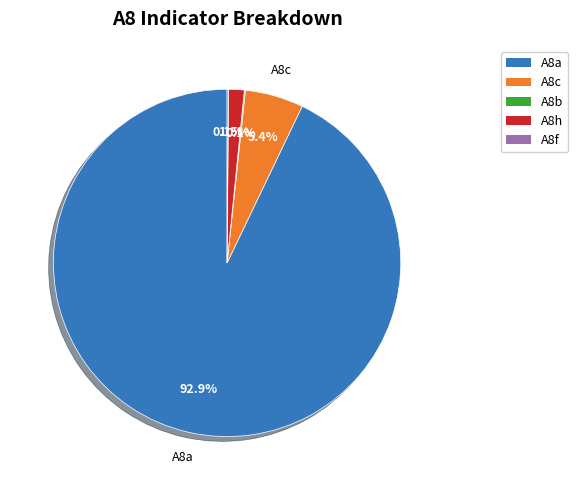

Which category has the biggest portion of the pie?

A8a